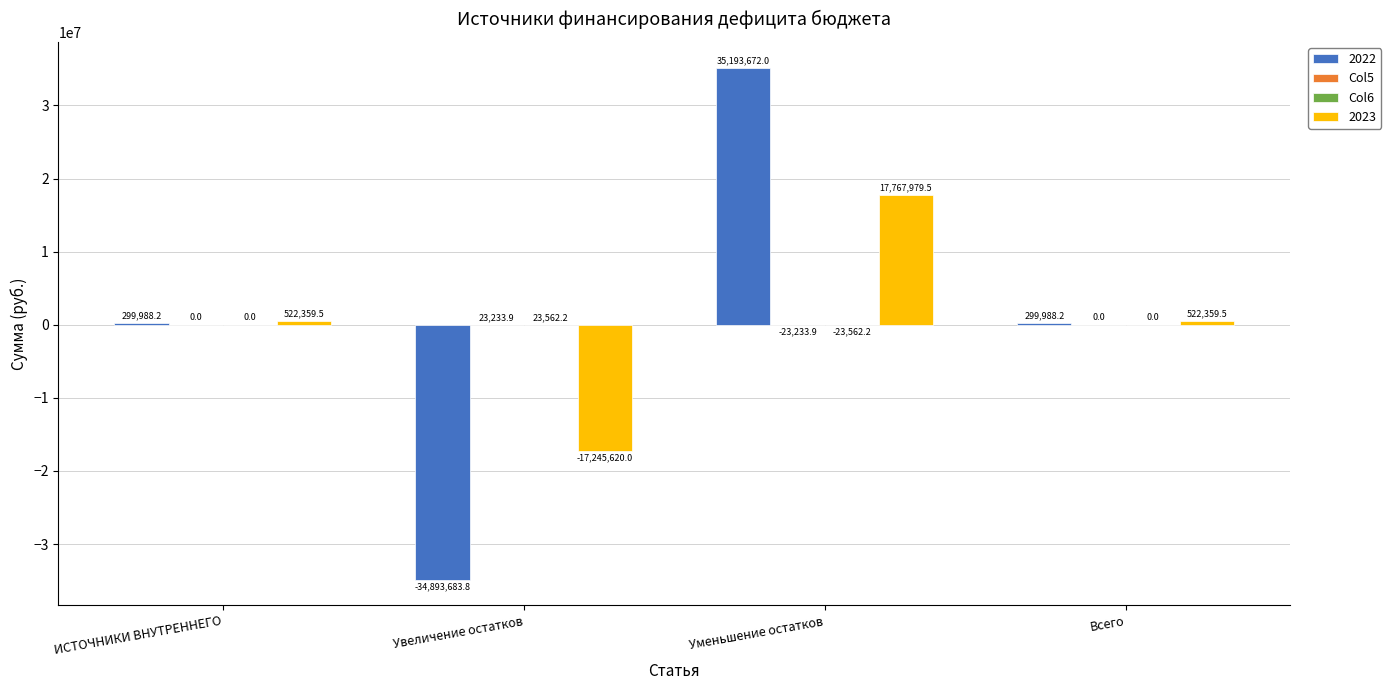

What is the maximum value shown in the chart?

35193672.0